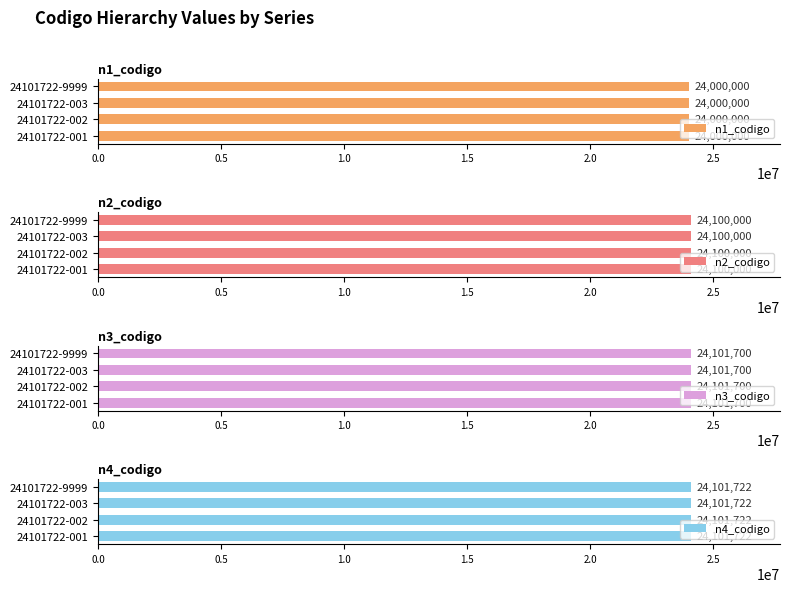

Reading left to right, list all the values displayed in this chart.

n1_codigo: 24101722-001=24000000	24101722-002=24000000	24101722-003=24000000	24101722-9999=24000000
n2_codigo: 24101722-001=24100000	24101722-002=24100000	24101722-003=24100000	24101722-9999=24100000
n3_codigo: 24101722-001=24101700	24101722-002=24101700	24101722-003=24101700	24101722-9999=24101700
n4_codigo: 24101722-001=24101722	24101722-002=24101722	24101722-003=24101722	24101722-9999=24101722